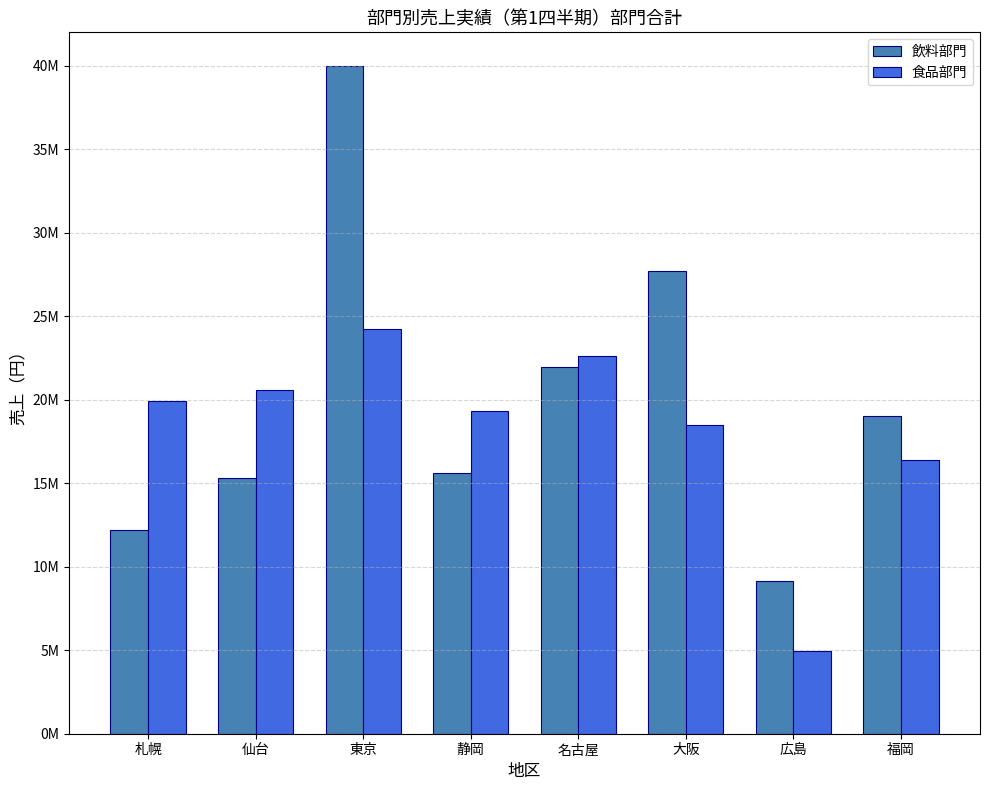

What is the average value of the 食品部門 series?

18314300